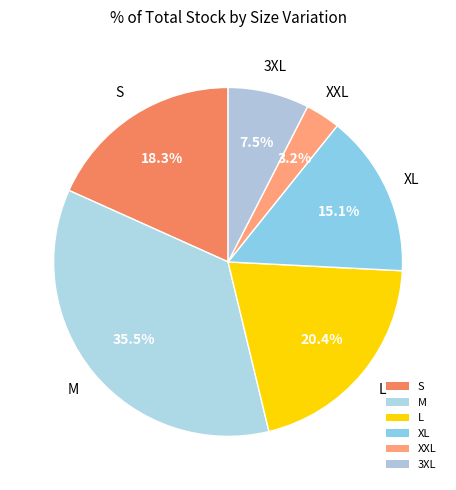

True or false: S accounts for 18% of the total.

True